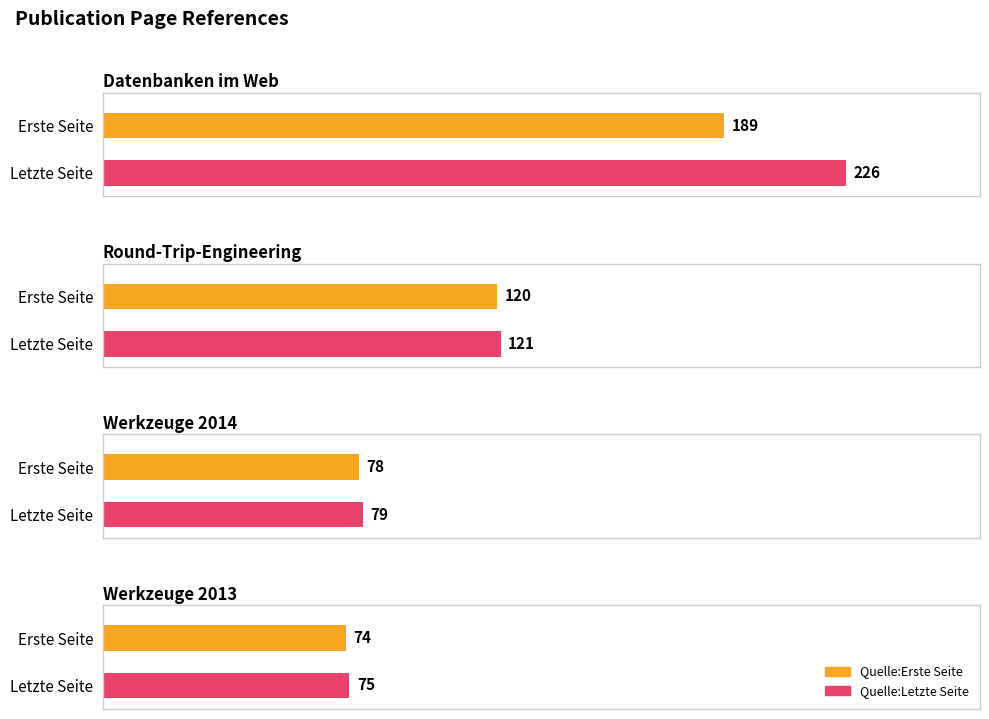

Which series changed the most between Datenbanken im Web and Werkzeuge 2013?

Quelle:Letzte Seite